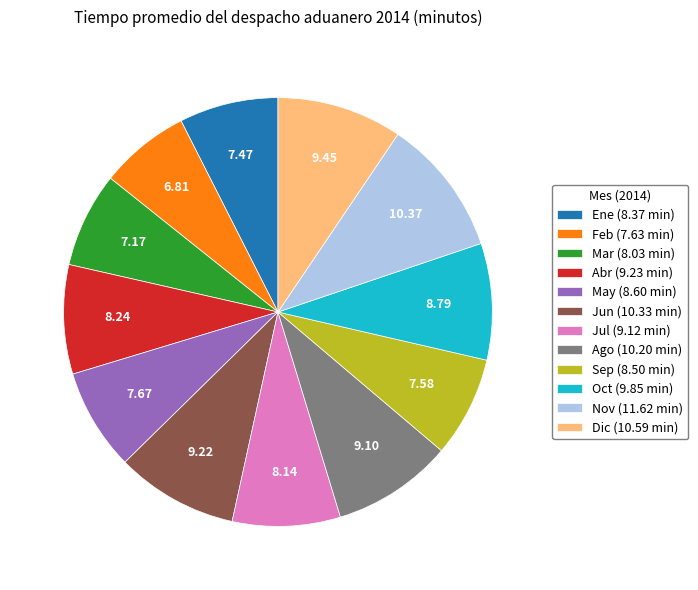

Between Nov (11.62 min) and Dic (10.59 min), which is larger?

Nov (11.62 min)